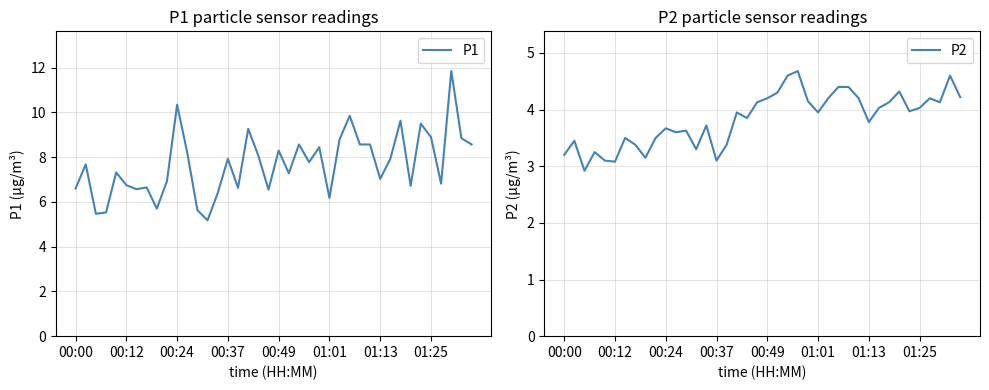

Read the P2 value at 01:25.

4.0